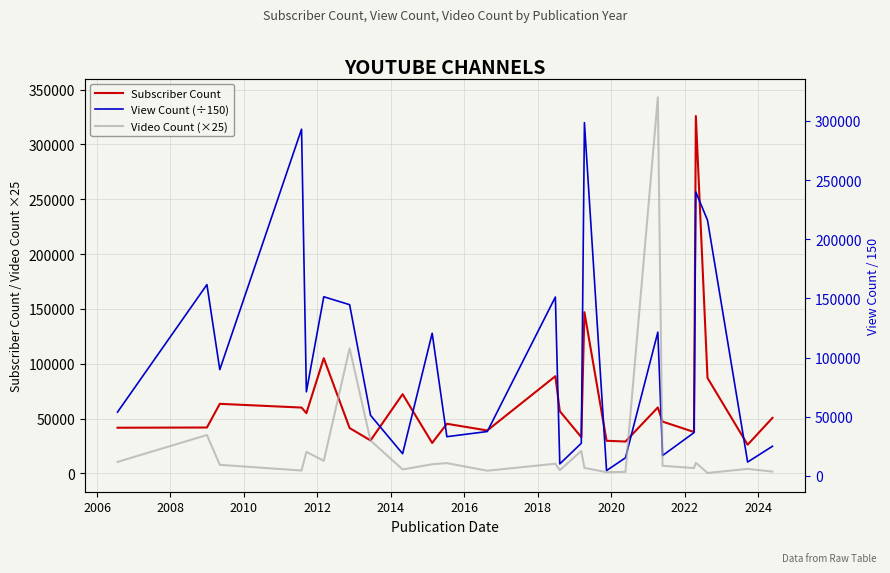

How many lines are shown in the chart?

3